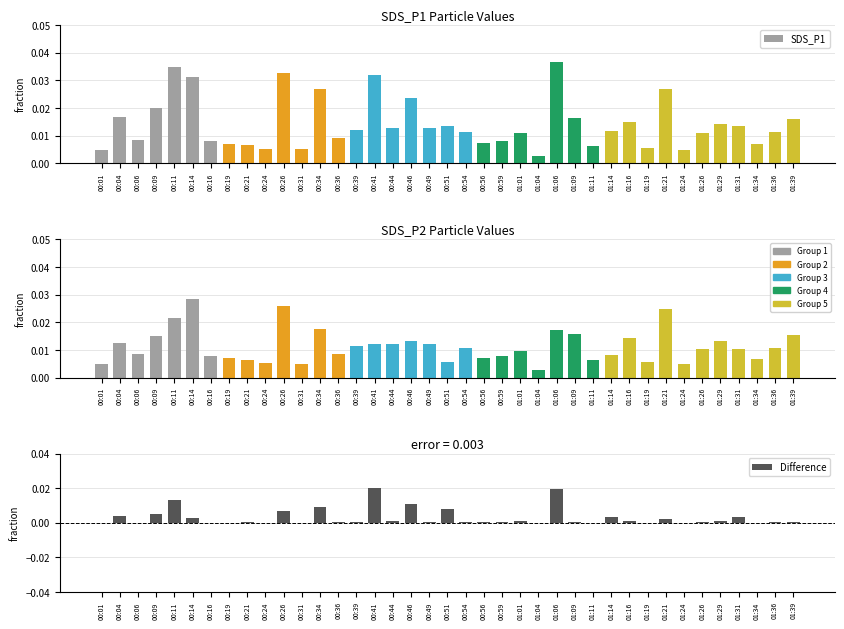

Reading right to left, what are all the values shown in this chart?

SDS_P1: 0.0	0.0	0.0	0.0	0.0	0.0	0.0	0.0	0.0	0.0	0.0	0.0	0.0	0.0	0.0	0.0	0.0	0.0	0.0	0.0	0.0	0.0	0.0	0.0	0.0	0.0	0.0	0.0	0.0	0.0	0.0	0.0	0.0	0.0	0.0	0.0	0.0	0.0	0.0
SDS_P2: 0.0	0.0	0.0	0.0	0.0	0.0	0.0	0.0	0.0	0.0	0.0	0.0	0.0	0.0	0.0	0.0	0.0	0.0	0.0	0.0	0.0	0.0	0.0	0.0	0.0	0.0	0.0	0.0	0.0	0.0	0.0	0.0	0.0	0.0	0.0	0.0	0.0	0.0	0.0
Difference: 0.0	0.0	0.0	0.0	0.0	0.0	0.0	0.0	0.0	0.0	0.0	0.0	0.0	0.0	0.0	0.0	0.0	0.0	0.0	0.0	0.0	0.0	0.0	0.0	0.0	0.0	0.0	0.0	0.0	0.0	0.0	0.0	0.0	0.0	0.0	0.0	0.0	0.0	0.0